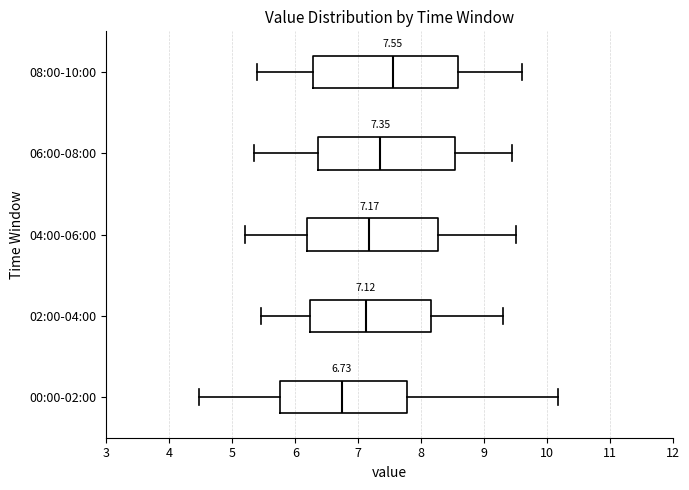

Which box has the furthest to the right median line?

08:00-10:00